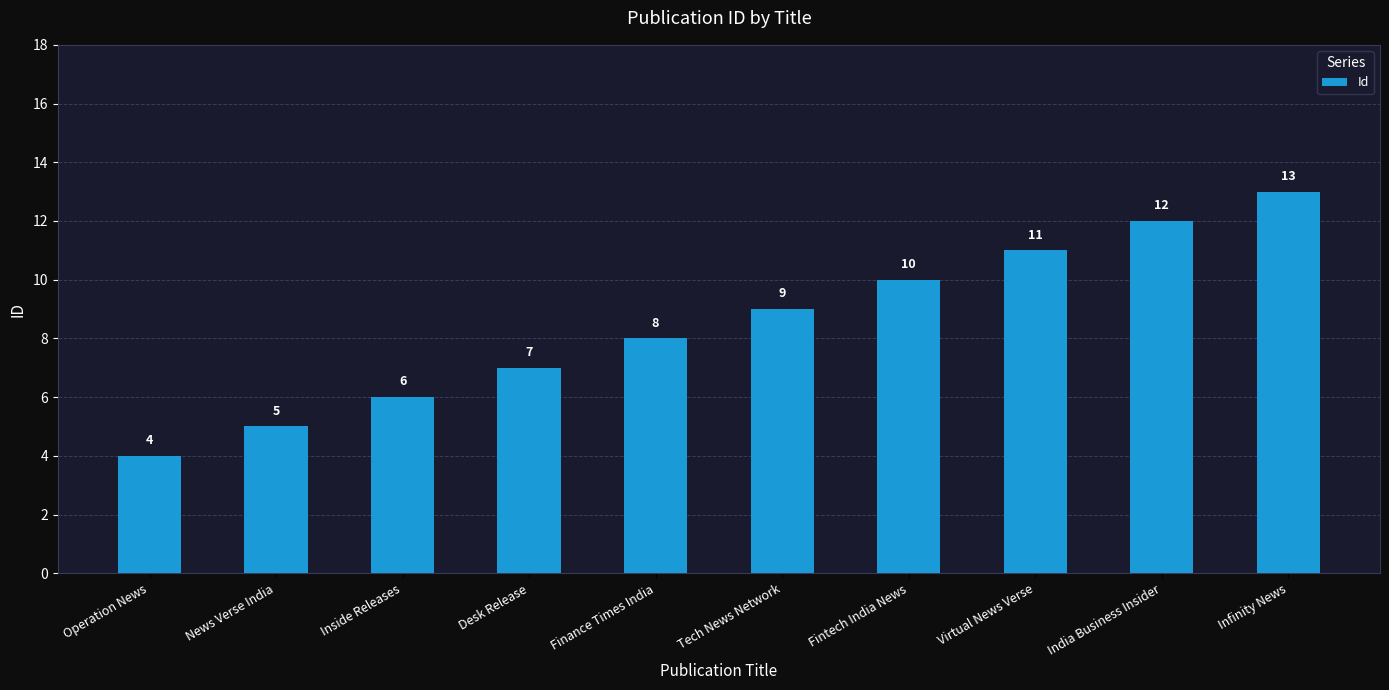

What value does the data have at Infinity News?

13